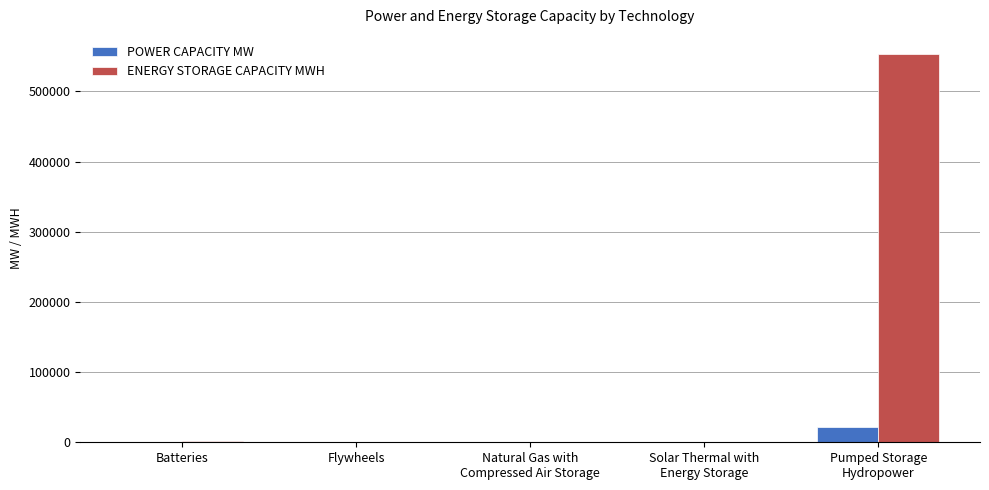

Where does the ENERGY STORAGE CAPACITY MWH series first go above 110?

Batteries